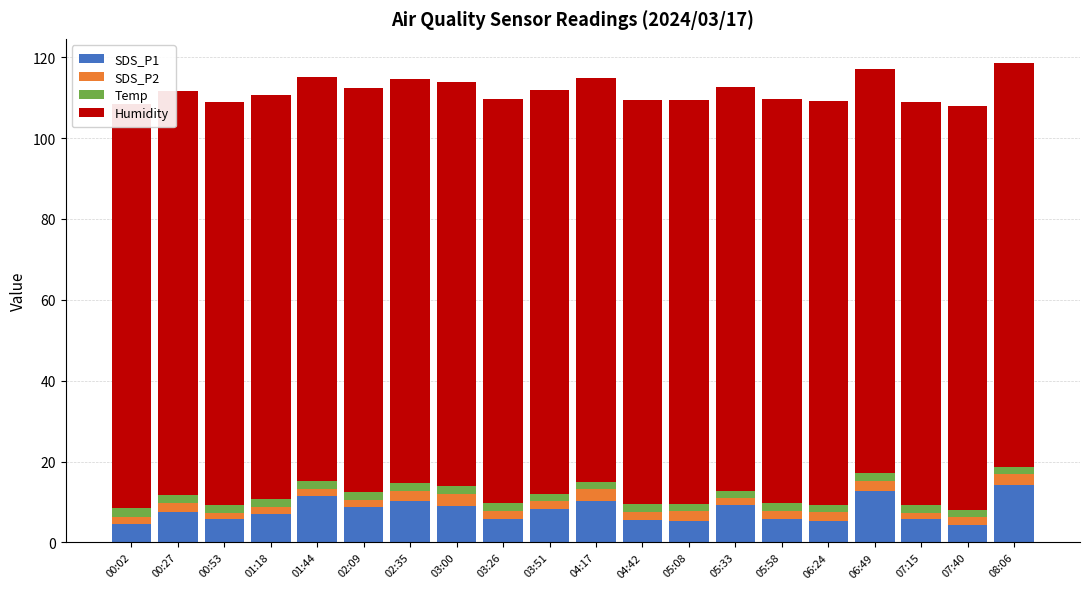

Which category has the lowest value across all series?

00:53